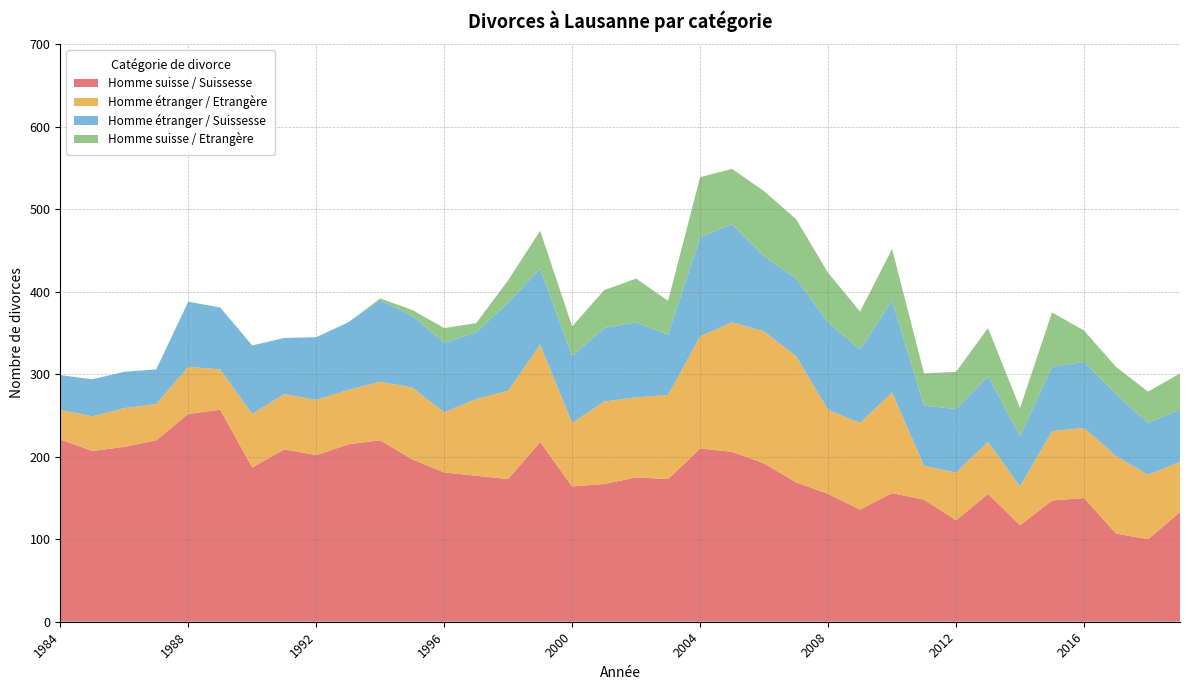

Reading left to right, transcribe all the data shown in this chart.

Homme suisse / Suissesse: 221	207	212	220	252	257	187	209	202	215	220	197	181	177	173	218	164	167	175	173	210	206	192	169	155	136	156	148	123	155	117	147	150	107	100	133
Homme étranger / Etrangère: 36	42	47	44	57	49	65	67	67	66	71	87	73	93	107	118	77	100	97	102	136	157	160	153	102	105	122	41	58	63	47	84	85	94	78	61
Homme étranger / Suissesse: 42	45	44	42	79	75	83	68	76	82	99	87	84	81	107	92	81	89	91	73	120	119	91	94	106	89	111	73	77	80	61	78	80	75	63	63
Homme suisse / Etrangère: 0	0	0	0	0	0	0	0	0	0	2	7	18	11	27	46	36	46	53	41	73	67	79	72	60	46	63	39	45	58	34	66	38	33	38	44